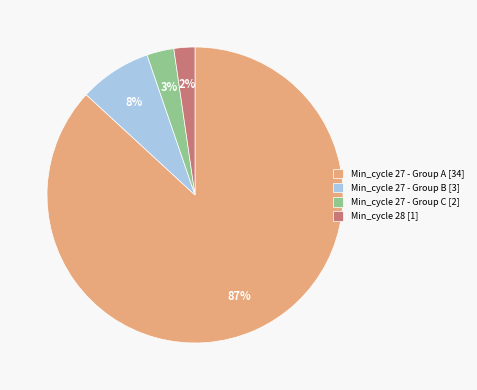

Rank the categories by value from lowest to highest.

Min_cycle 28 [1], Min_cycle 27 - Group C [2], Min_cycle 27 - Group B [3], Min_cycle 27 - Group A [34]